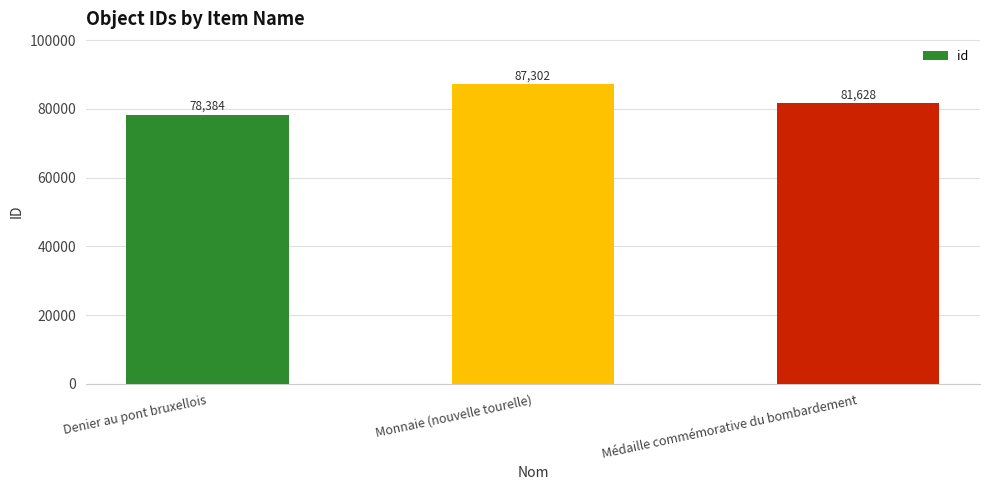

What is the change in value from Monnaie (nouvelle tourelle) to Médaille commémorative du bombardement?

-5674